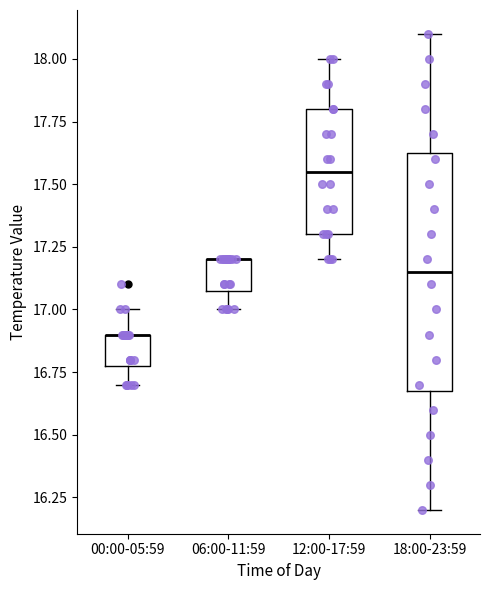

Comparing the boxes themselves (not the whiskers), which one is the tallest?

18:00-23:59